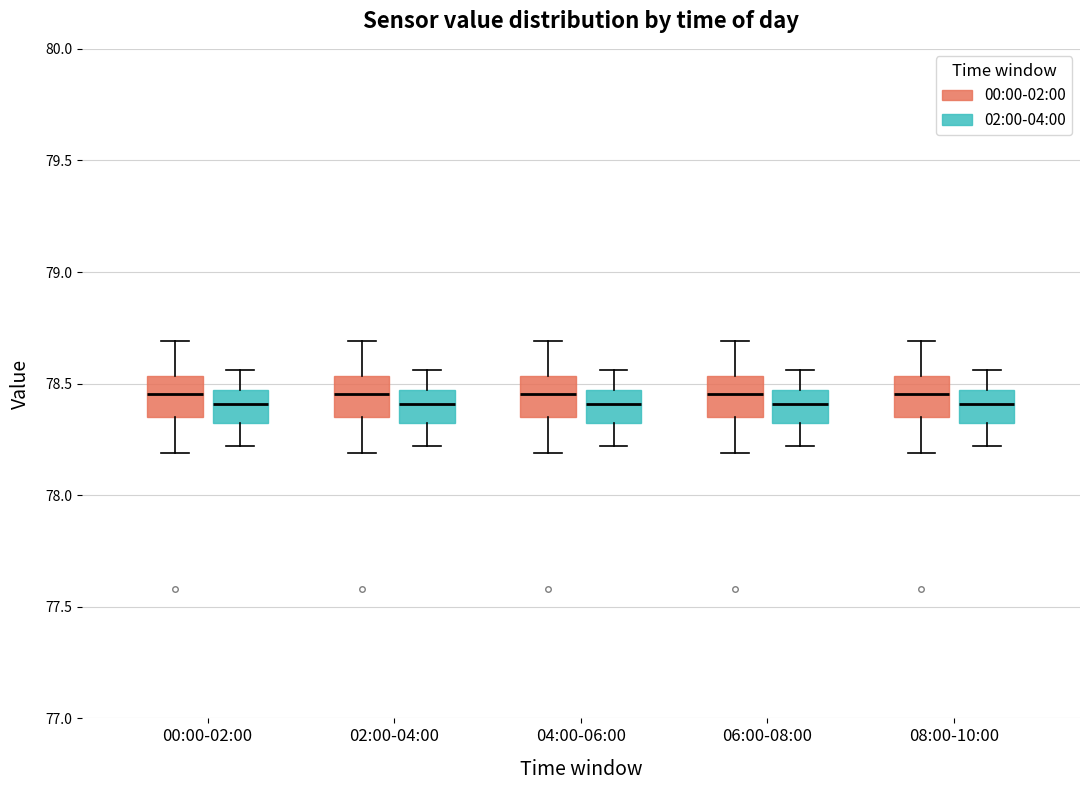

Reading left to right, read every box against the y-axis: the position of its median line, the range the box covers, and the ends of its whiskers. The values are not printed on the chart, so give them approximately, as read against the axis.

00:00-02:00 (00:00-02:00): median 78.45, box 78.35 to 78.55, whiskers 78.20 to 78.70
00:00-02:00 (02:00-04:00): median 78.40, box 78.35 to 78.45, whiskers 78.20 to 78.55
02:00-04:00 (00:00-02:00): median 78.45, box 78.35 to 78.55, whiskers 78.20 to 78.70
02:00-04:00 (02:00-04:00): median 78.40, box 78.35 to 78.45, whiskers 78.20 to 78.55
04:00-06:00 (00:00-02:00): median 78.45, box 78.35 to 78.55, whiskers 78.20 to 78.70
04:00-06:00 (02:00-04:00): median 78.40, box 78.35 to 78.45, whiskers 78.20 to 78.55
06:00-08:00 (00:00-02:00): median 78.45, box 78.35 to 78.55, whiskers 78.20 to 78.70
06:00-08:00 (02:00-04:00): median 78.40, box 78.35 to 78.45, whiskers 78.20 to 78.55
08:00-10:00 (00:00-02:00): median 78.45, box 78.35 to 78.55, whiskers 78.20 to 78.70
08:00-10:00 (02:00-04:00): median 78.40, box 78.35 to 78.45, whiskers 78.20 to 78.55